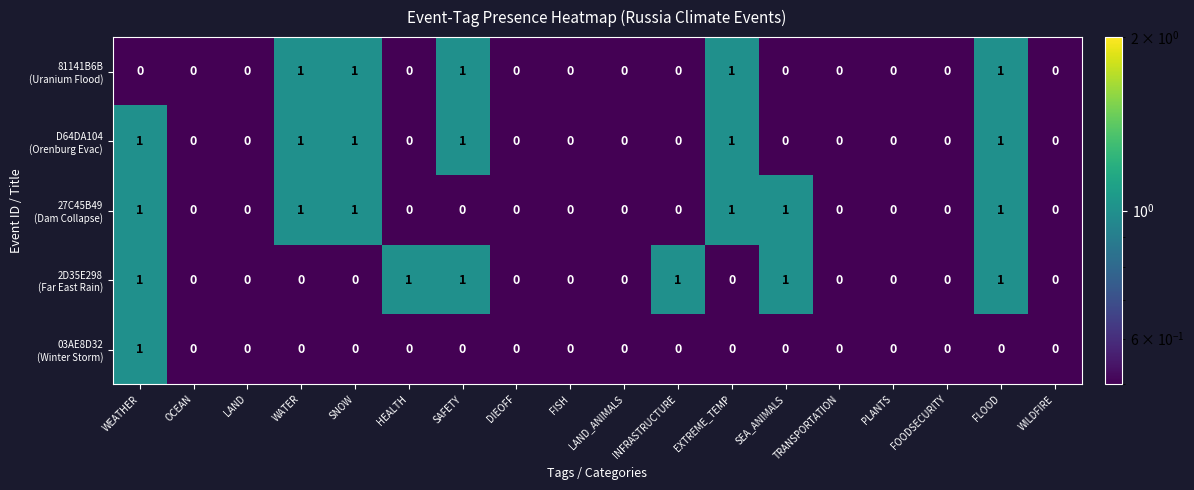

What is the total value across all series at HEALTH?

1